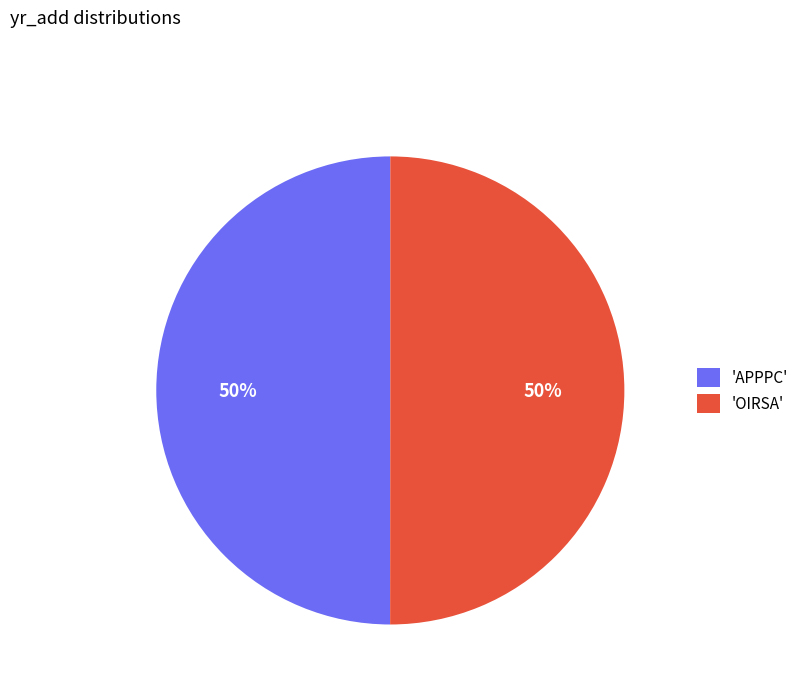

To the nearest percent, what portion does 'OIRSA' represent?

50%